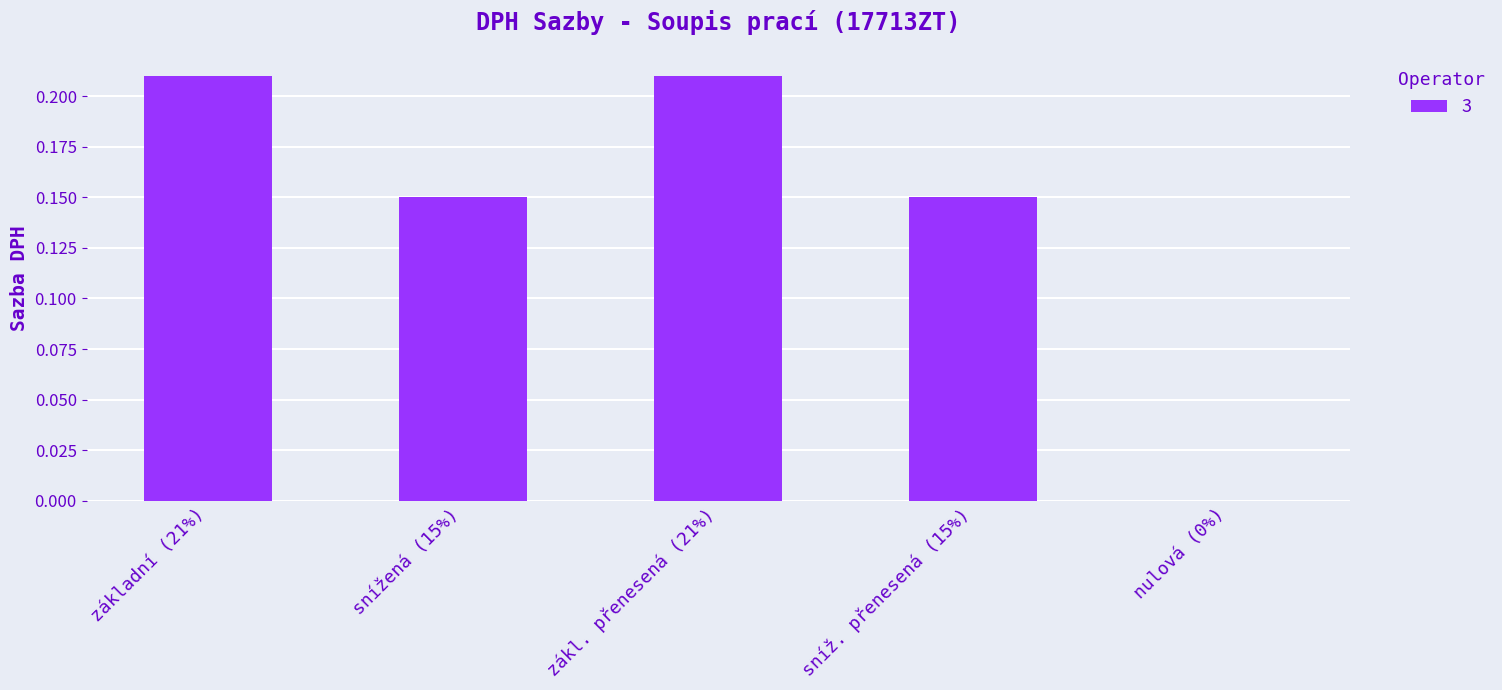

The value at nulová (0%) is -0.1. True or false?

False